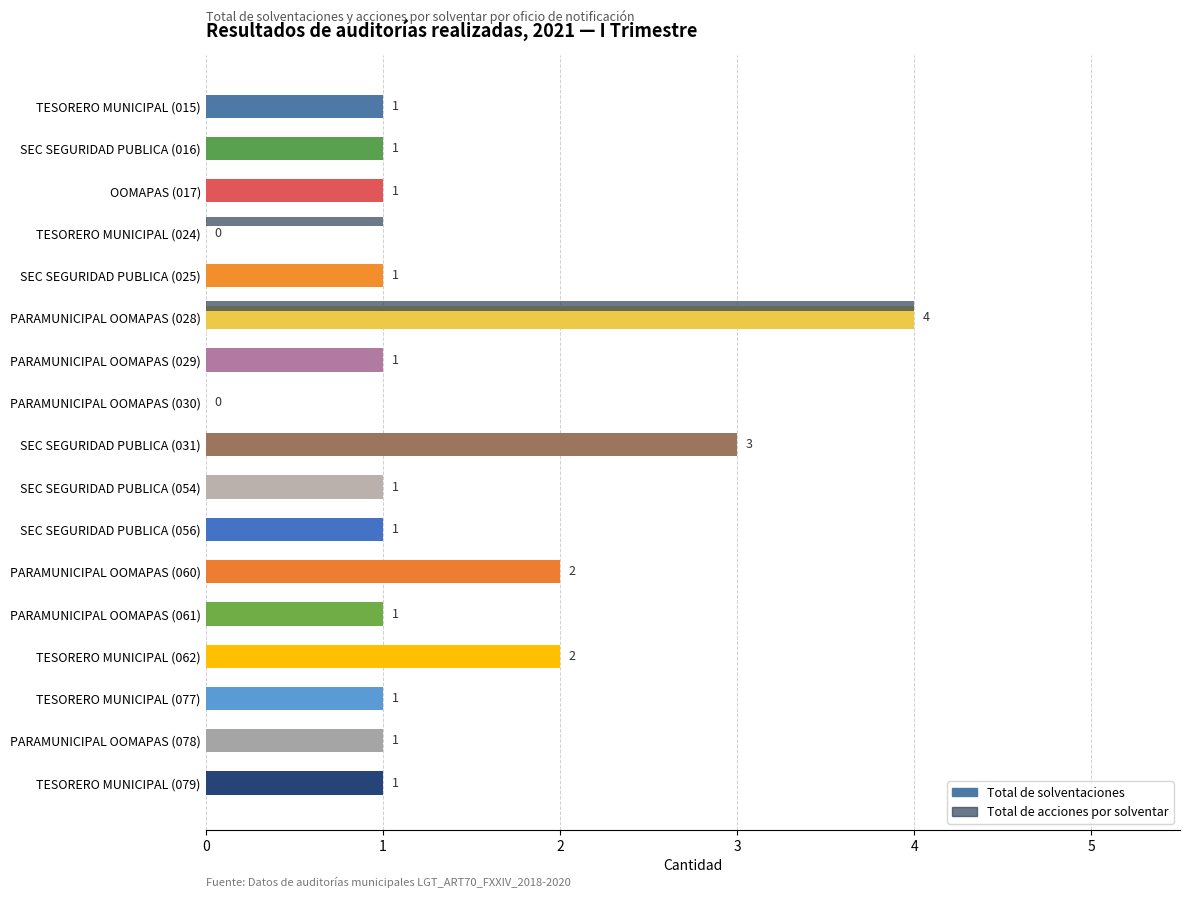

Is the value of Total de acciones por solventar at PARAMUNICIPAL OOMAPAS (061) greater than the value of Total de solventaciones at OOMAPAS (017)?

No